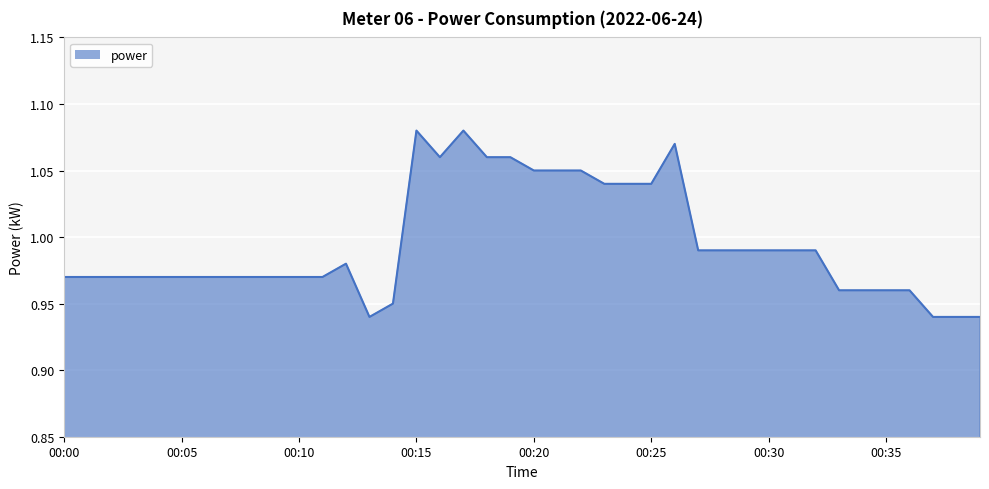

How many categories are shown in the chart?

40